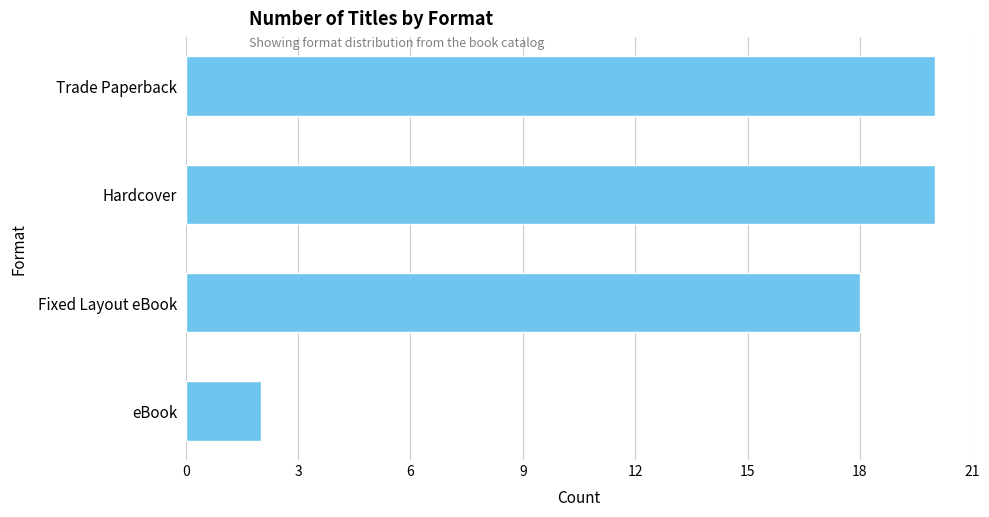

What is the difference between the maximum and minimum values?

18